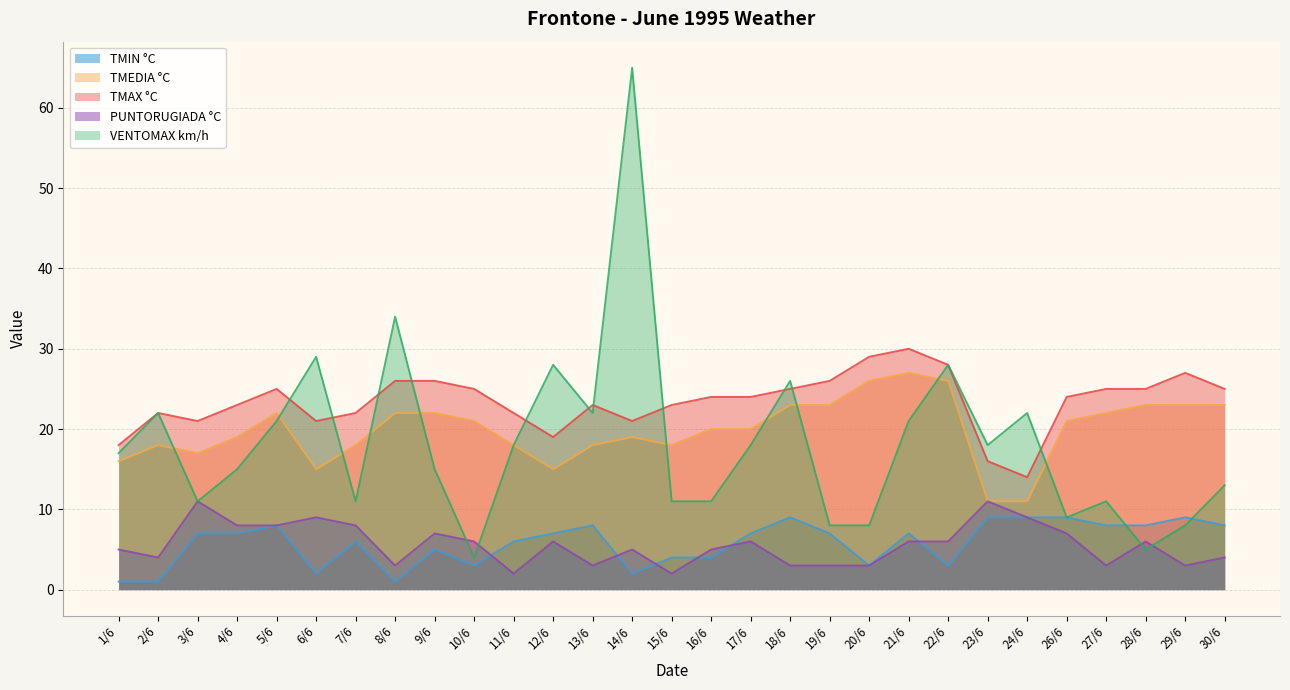

What is the label of the 23rd point from the right?

7/6